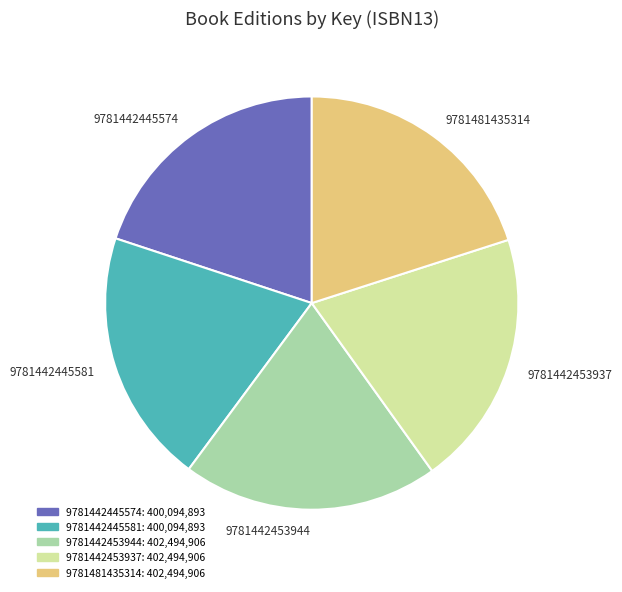

What is the ratio of the value at 9781442445574 to the value at 9781481435314?

1.0